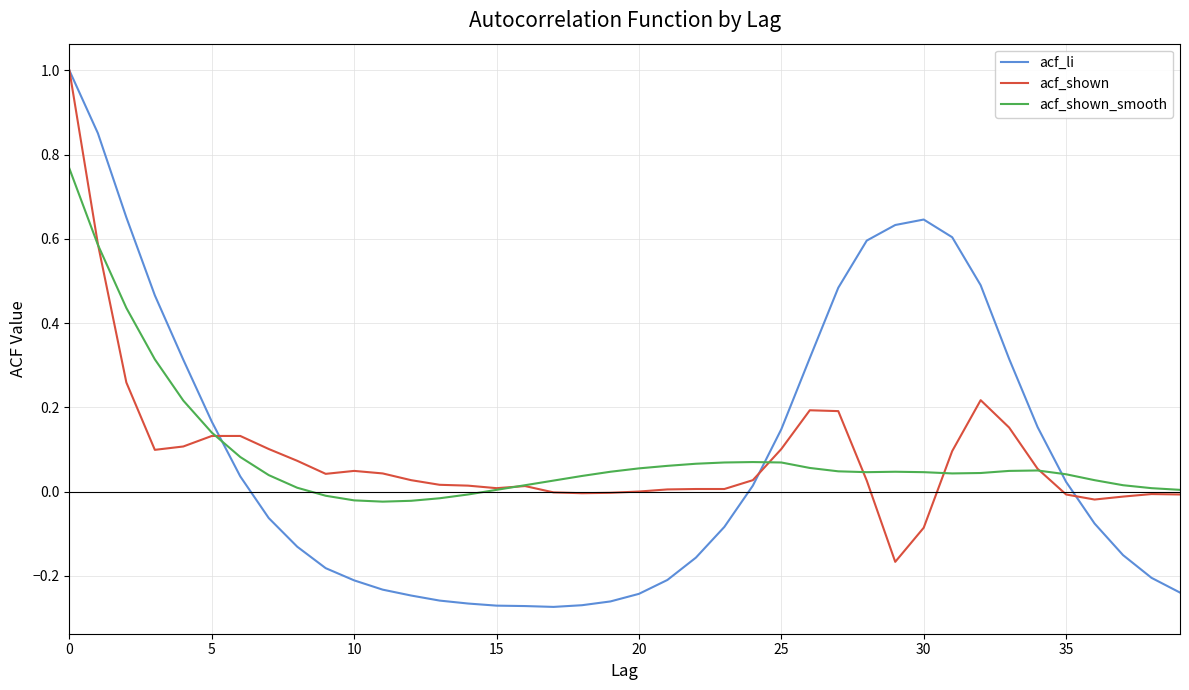

What is the maximum value shown in the chart?

1.0